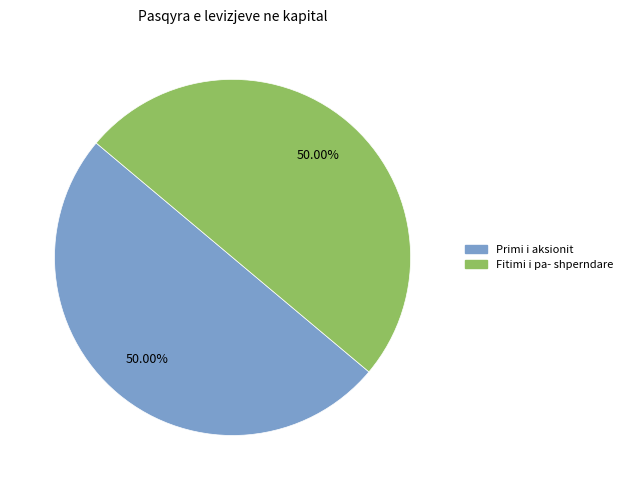

How many slices are in this pie chart?

2